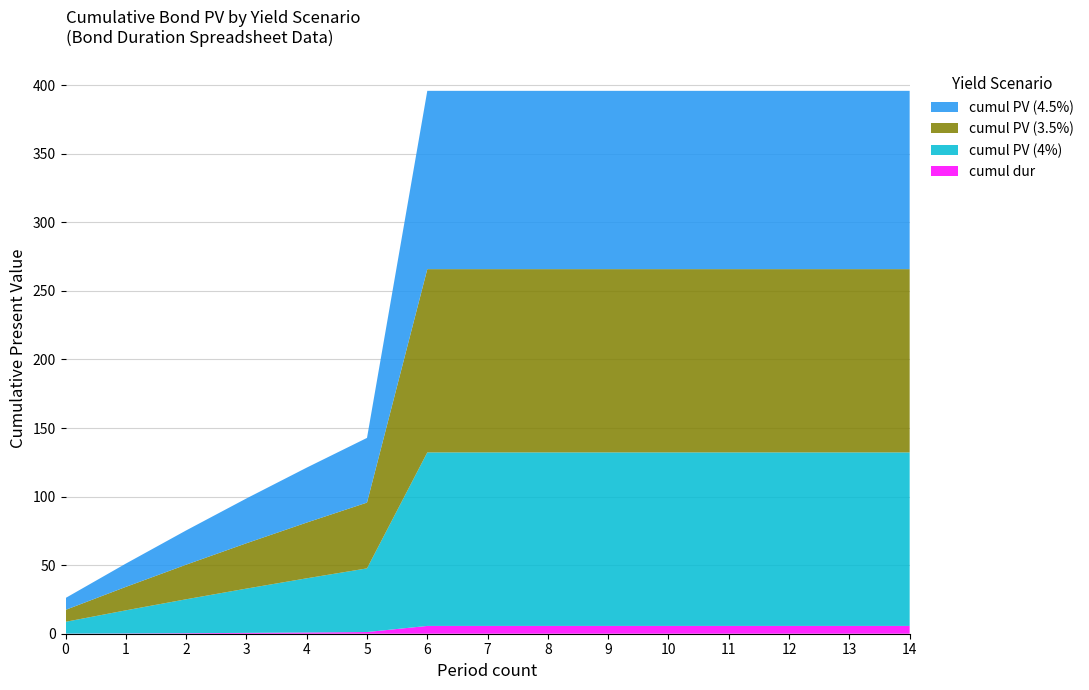

Reading right to left, list all the values displayed in this chart.

cumul PV (4.5%): 14=130.0	13=130.0	12=130.0	11=130.0	10=130.0	9=130.0	8=130.0	7=130.0	6=130.0	5=47.2	4=40.1	3=32.7	2=25.0	1=17.0	0=8.7
cumul PV (3.5%): 14=133.6	13=133.6	12=133.6	11=133.6	10=133.6	9=133.6	8=133.6	7=133.6	6=133.6	5=48.0	4=40.6	3=33.1	2=25.2	1=17.1	0=8.7
cumul PV (4%): 14=126.5	13=126.5	12=126.5	11=126.5	10=126.5	9=126.5	8=126.5	7=126.5	6=126.5	5=46.4	4=39.5	3=32.3	2=24.7	1=16.9	0=8.6
cumul dur: 14=5.7	13=5.7	12=5.7	11=5.7	10=5.7	9=5.7	8=5.7	7=5.7	6=5.7	5=1.2	4=0.9	3=0.6	2=0.4	1=0.2	0=0.1